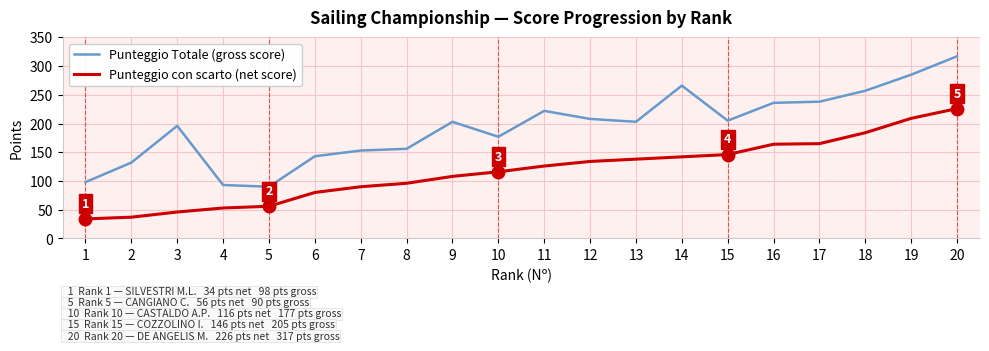

True or false: Punteggio con scarto (net score) and Punteggio Totale (gross score) cross at least once.

False